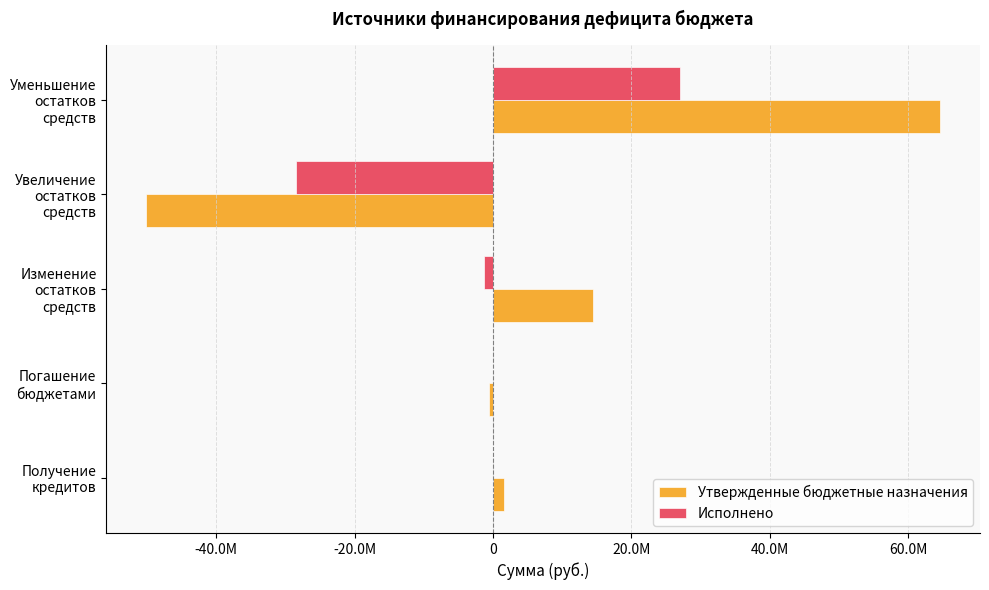

What are all the series names shown in the legend?

Утвержденные бюджетные назначения, Исполнено